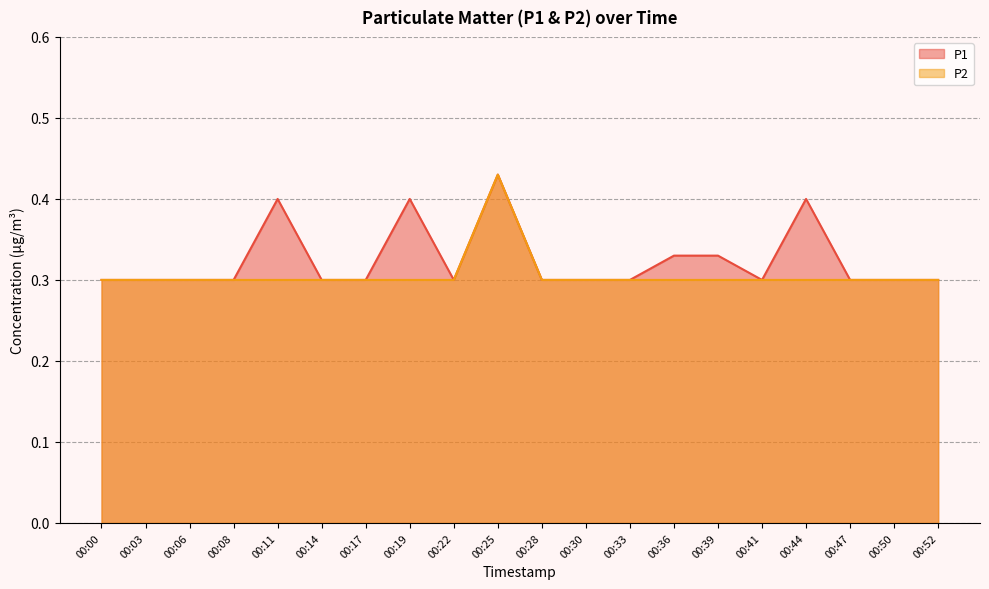

Is it true that P2 equals 0.3 at 00:50?

True